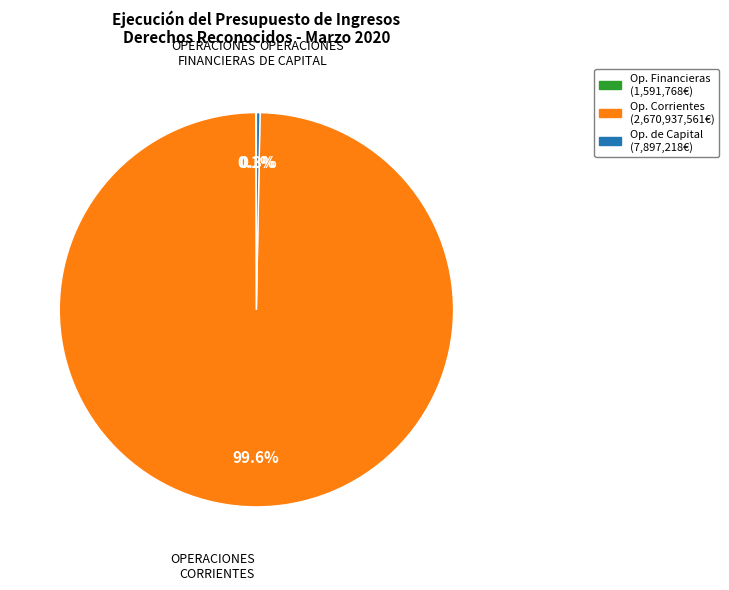

Is there any slice that represents more than half of the pie?

Yes